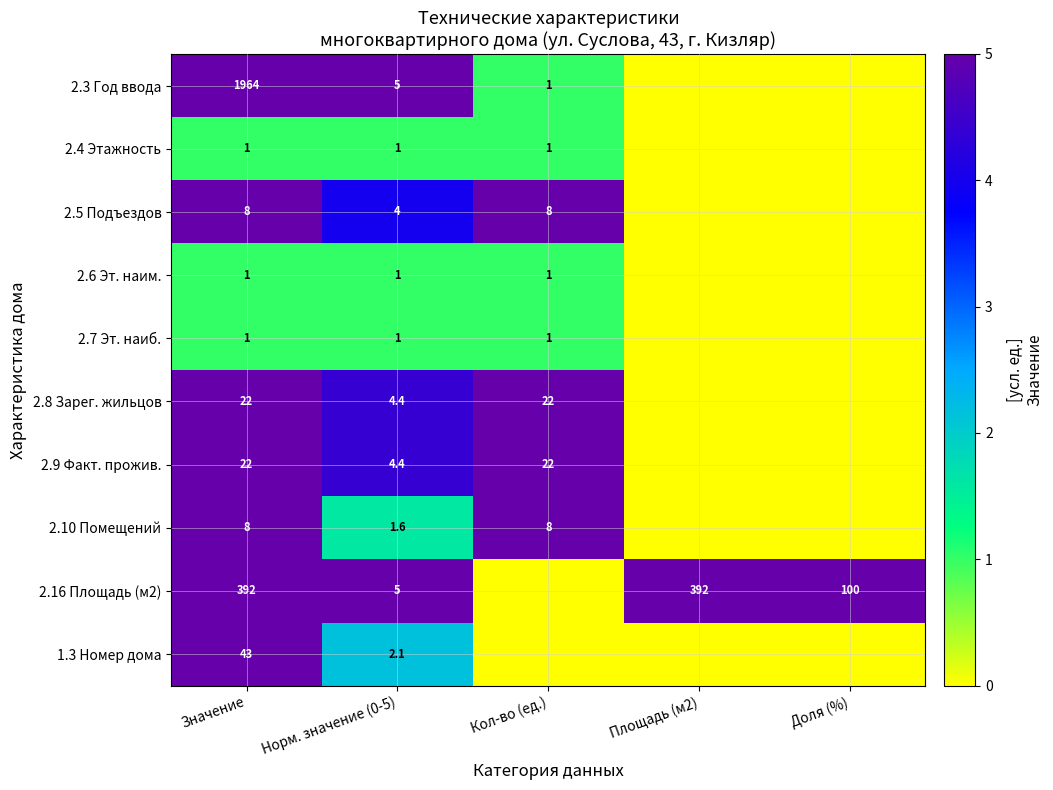

The 2.16 Площадь (м2) series shows 648.7 at Площадь (м2). True or false?

False